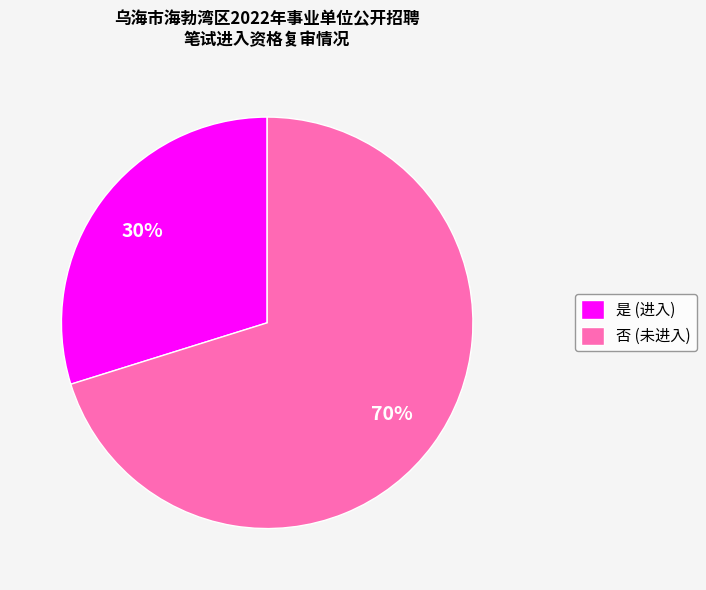

To the nearest percent, what is the difference between the largest and smallest slice percentages?

40%